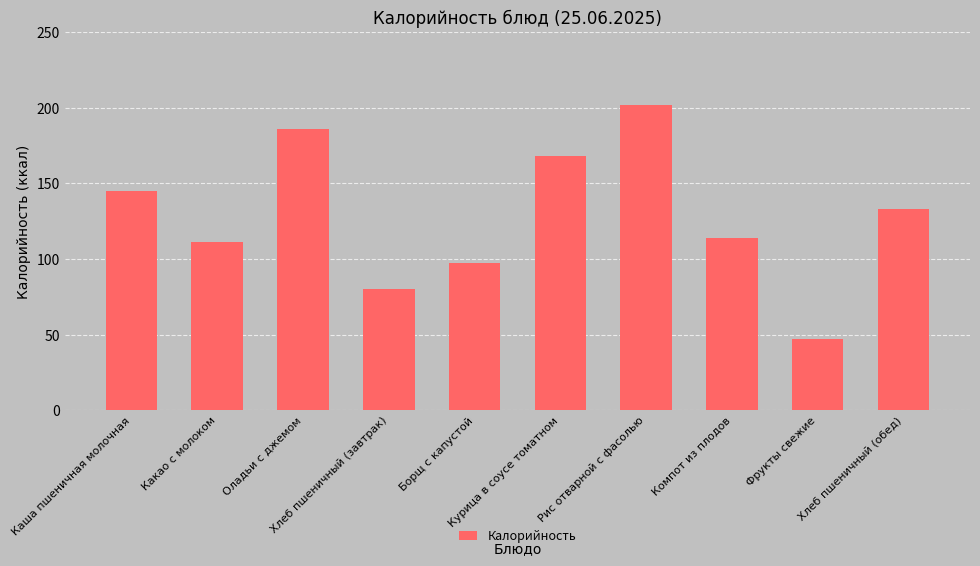

Rank the categories by value from highest to lowest.

Рис отварной с фасолью, Оладьи с джемом, Курица в соусе томатном, Каша пшеничная молочная, Хлеб пшеничный (обед), Компот из плодов, Какао с молоком, Борщ с капустой, Хлеб пшеничный (завтрак), Фрукты свежие